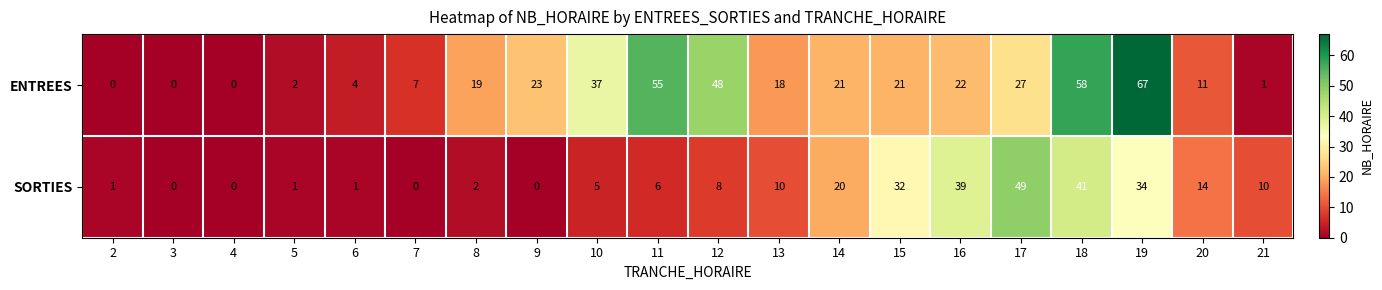

Rank the series by their average value, from lowest to highest.

SORTIES, ENTREES